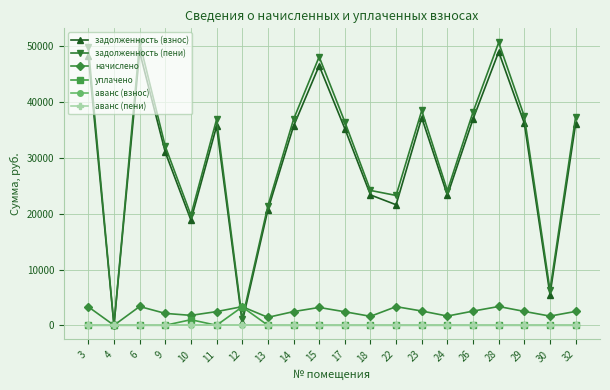

Between 15 and 6, which is larger?

6